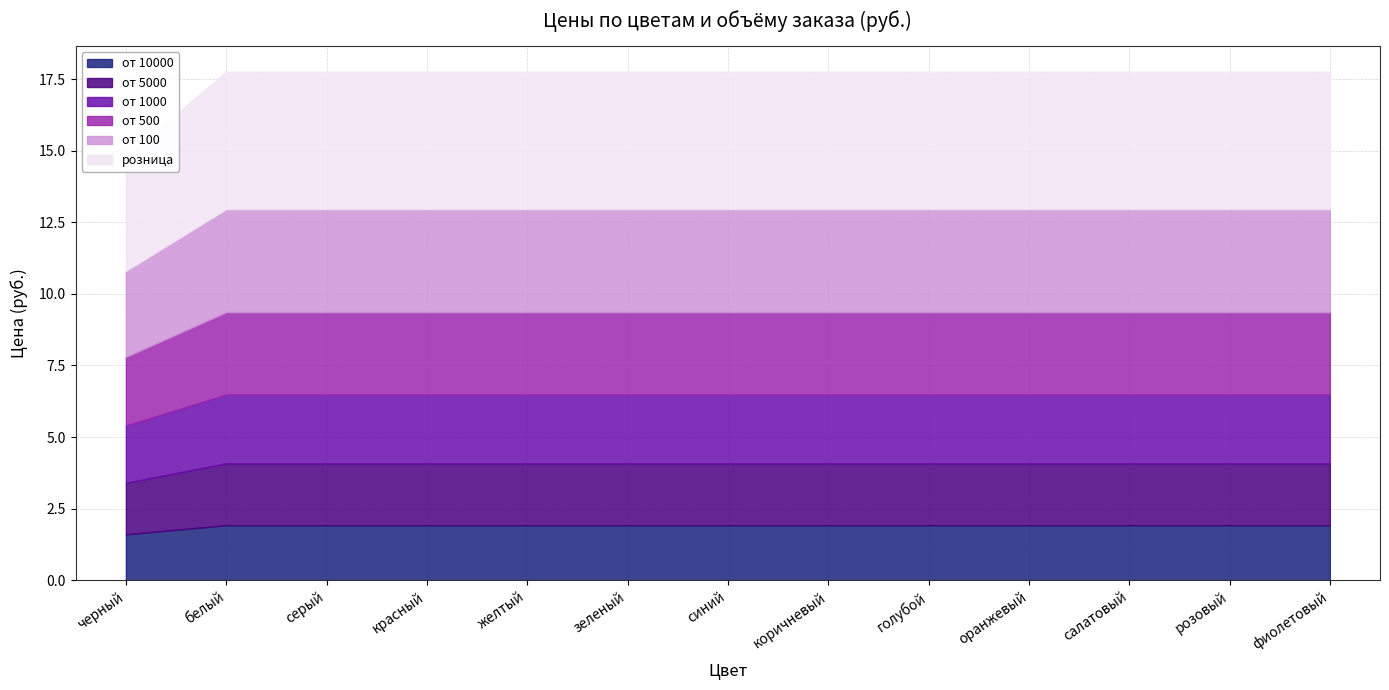

Which series has the largest range (max minus min)?

розница